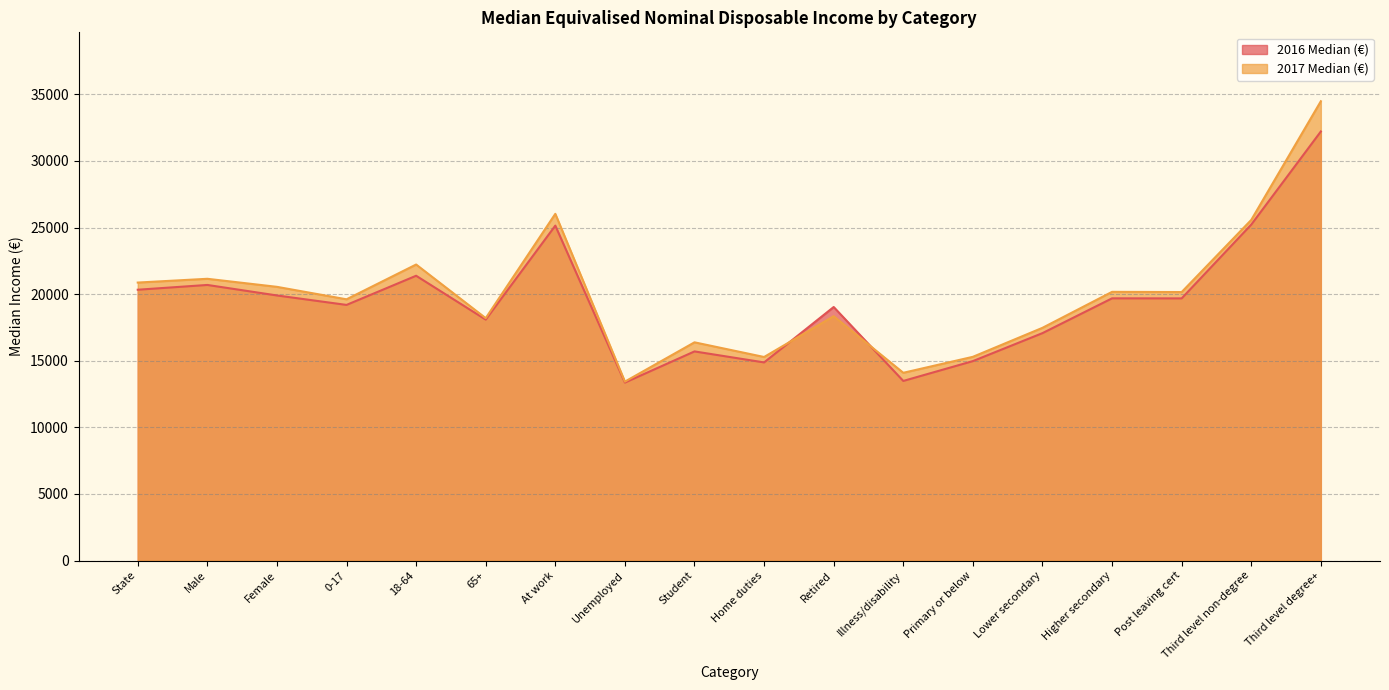

Where is the first local maximum for 2017 Median (€)?

Male